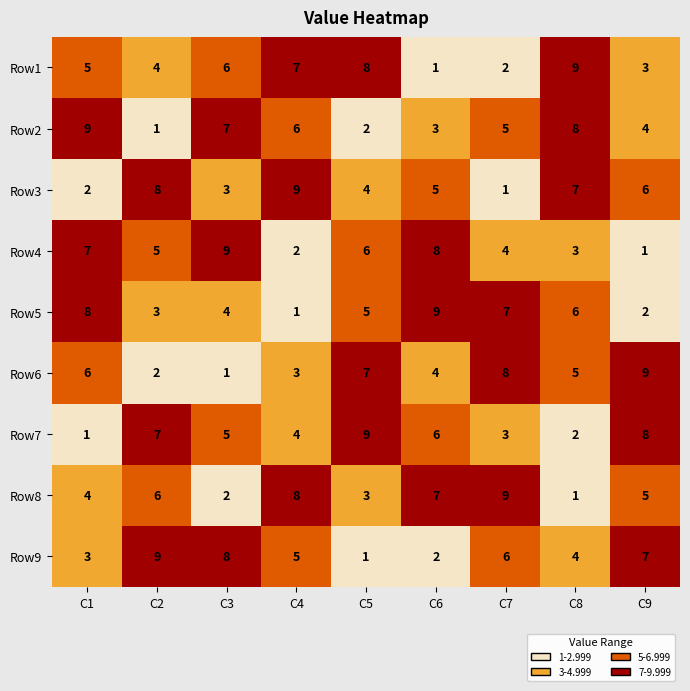

Rank the series at C6 from lowest to highest value.

Row1, Row9, Row2, Row6, Row3, Row7, Row8, Row4, Row5